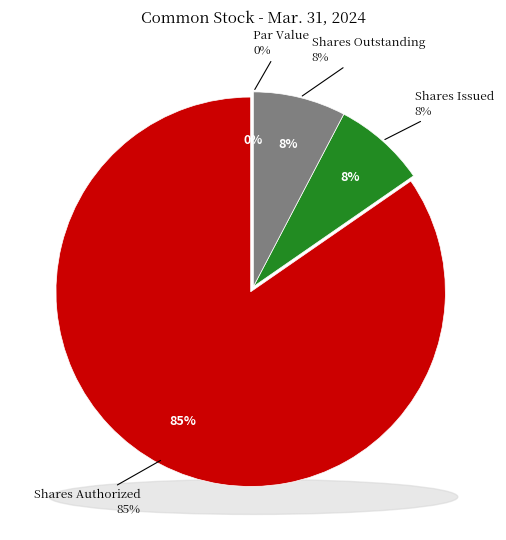

Is it true that Common stock, shares outstanding is 1% of the pie?

False